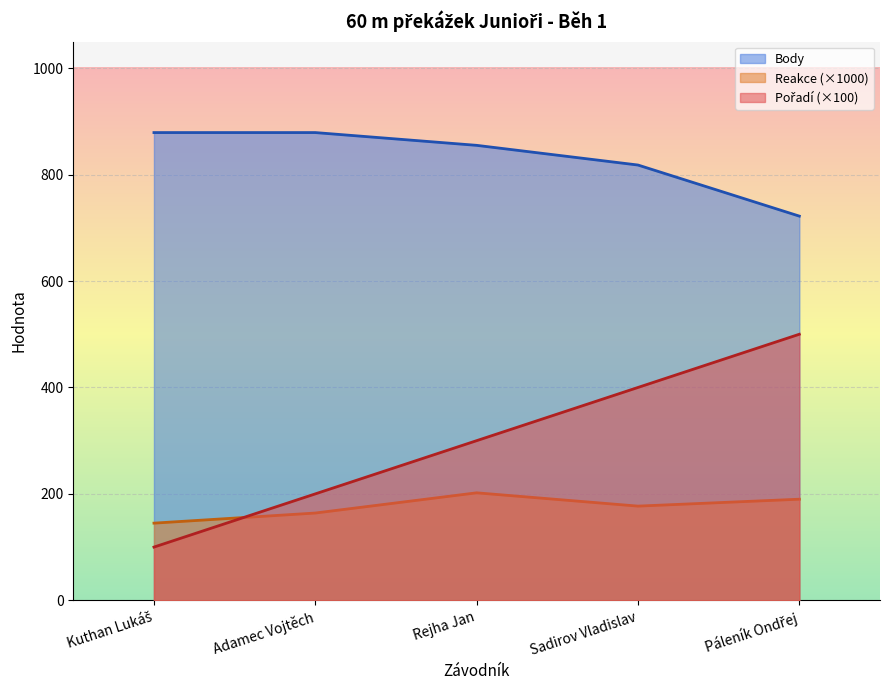

At which label is Body closest to 800?

Sadirov Vladislav